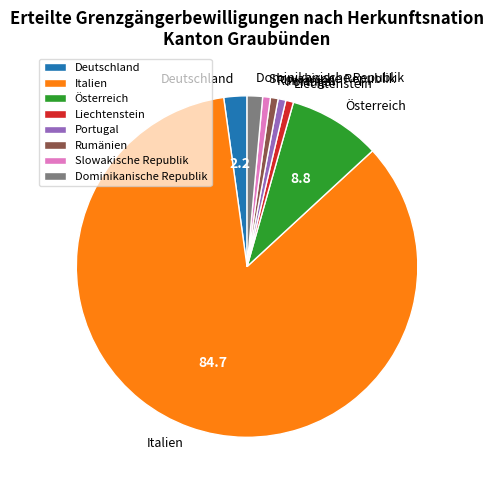

Which slice is the largest?

Italien